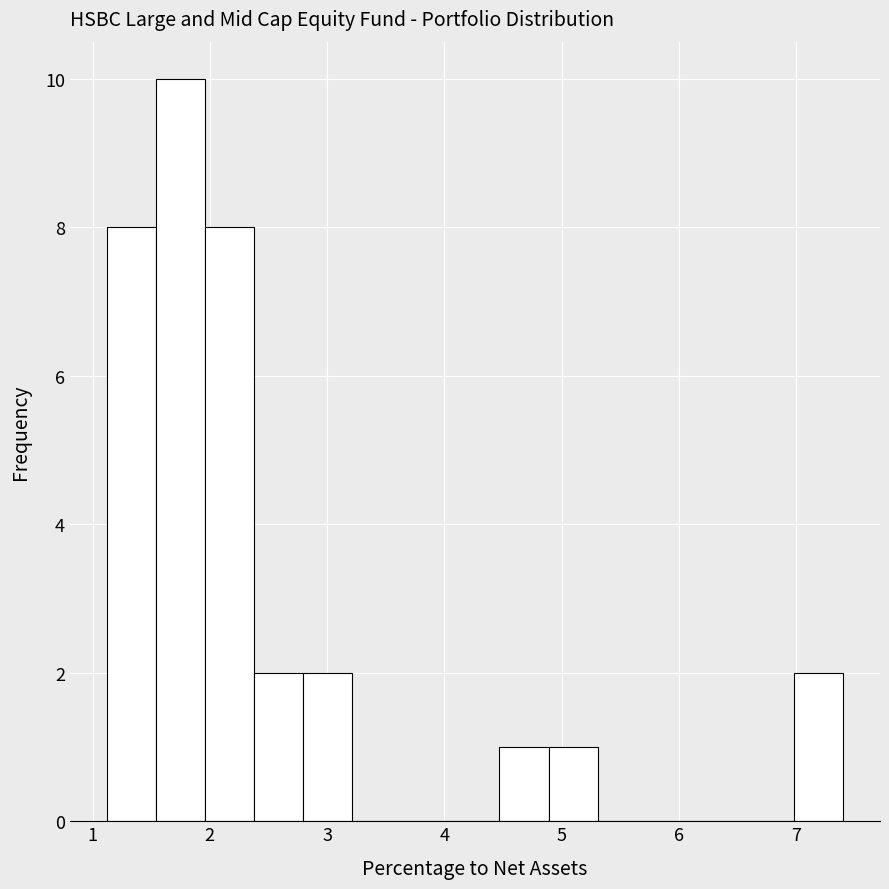

Which range on the x-axis has the tallest bar?

1.5 to 2.0